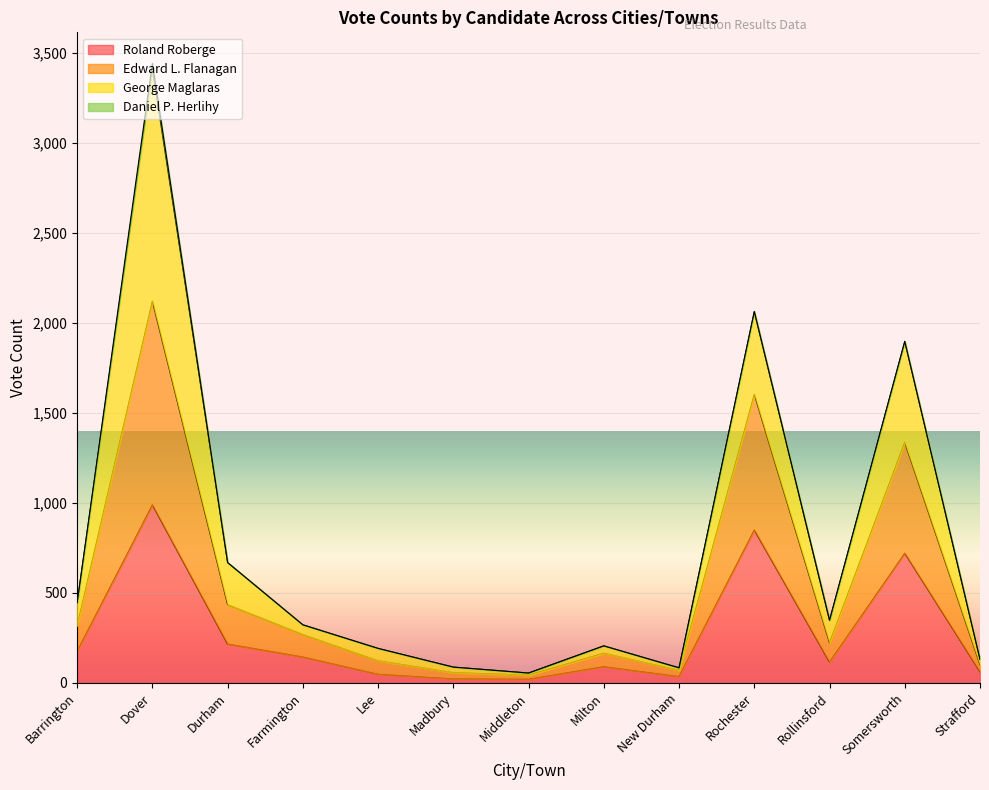

Where is Roland Roberge nearest to the value 505?

Somersworth